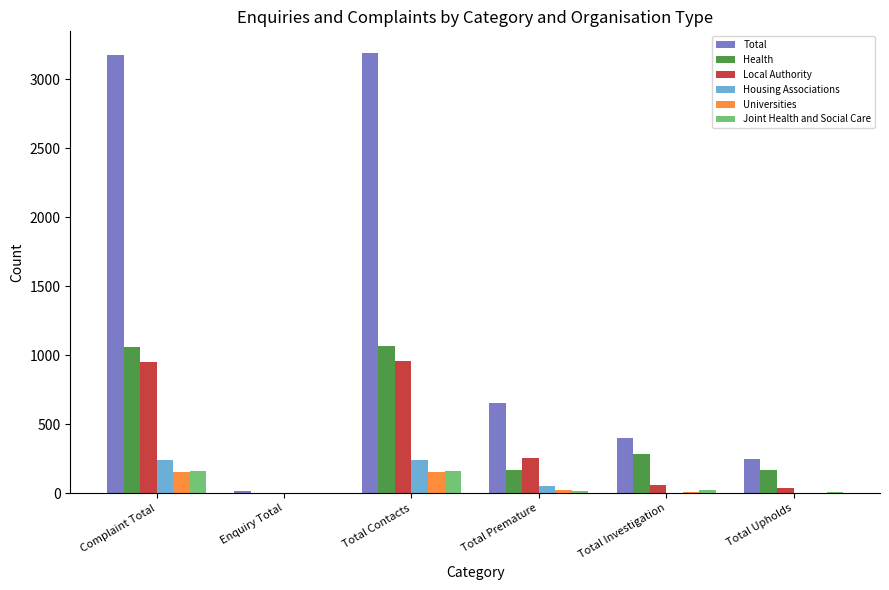

Does the chart contain stacked bars?

No